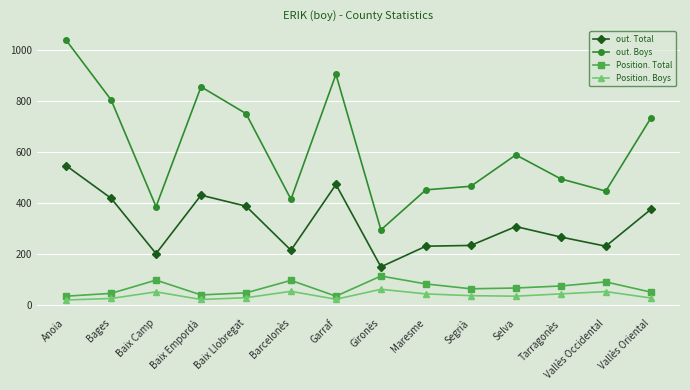

Which series has the largest range (max minus min)?

out. Boys